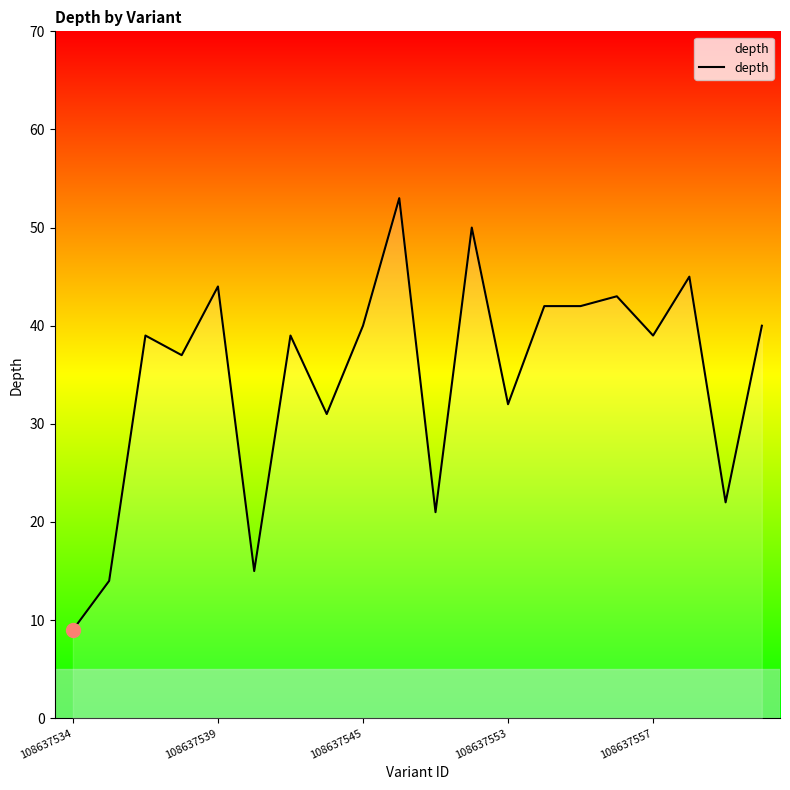

What is the maximum value shown in the chart?

53